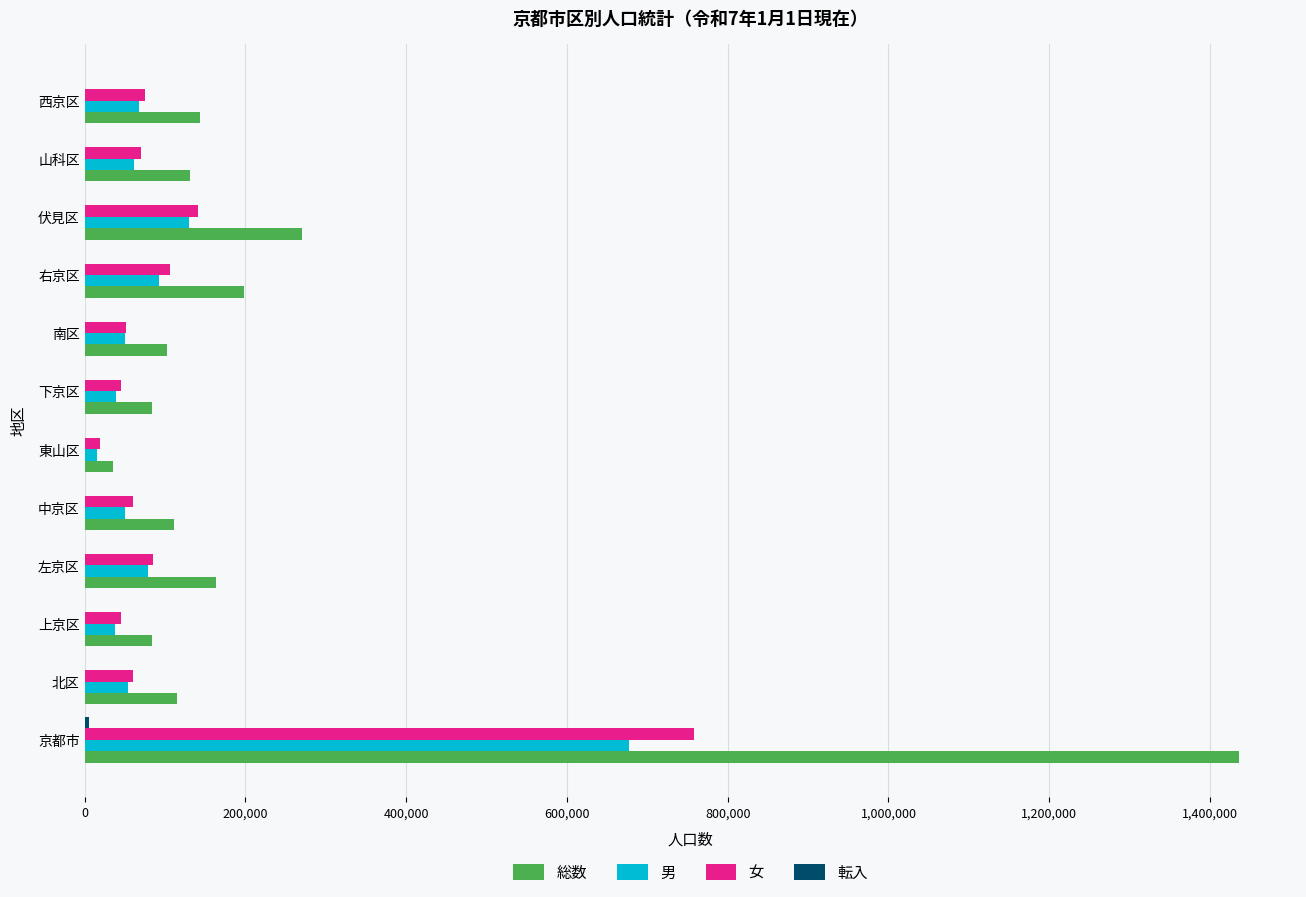

The value of 男 at 山科区 is 60990. True or false?

True